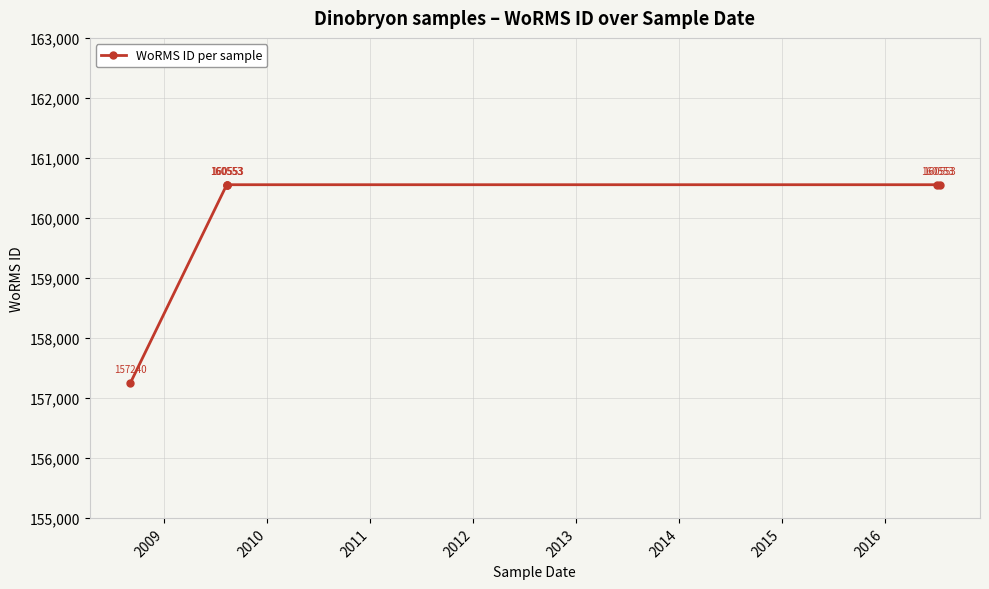

Count the number of data series in this chart.

1